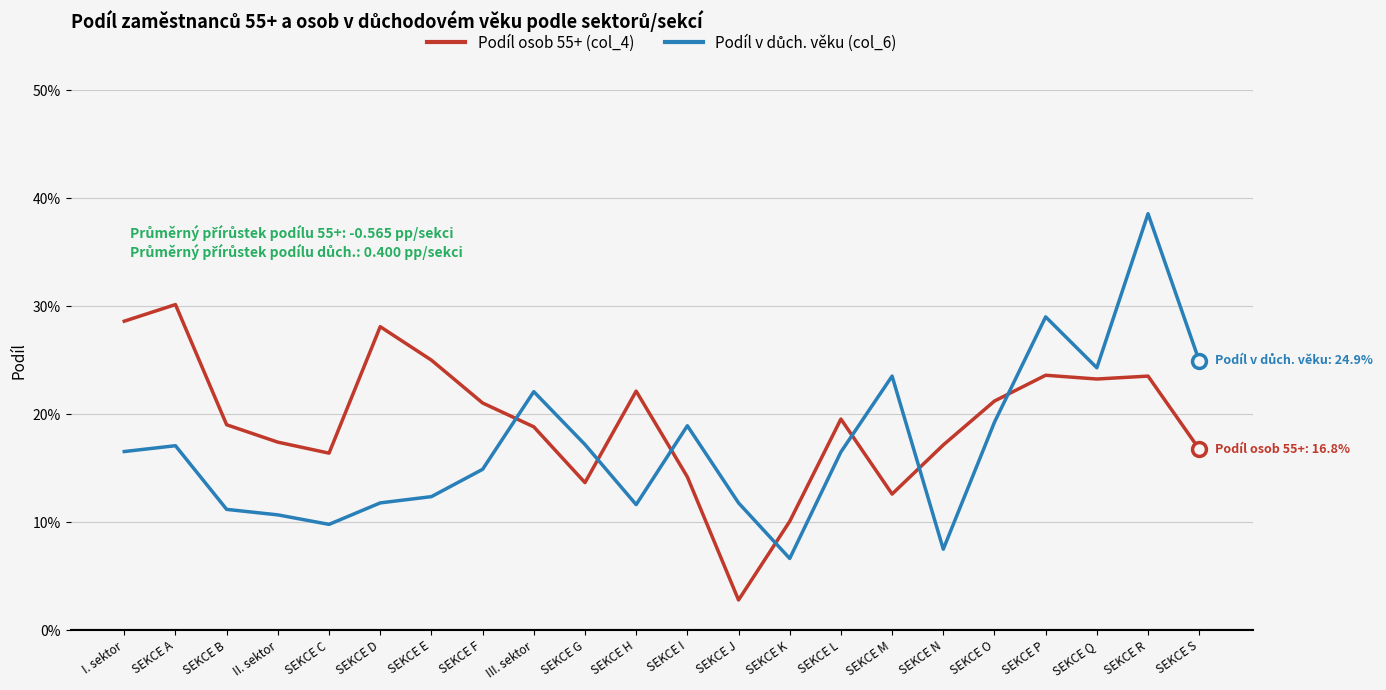

Rank the series by their maximum value, from highest to lowest.

Podíl v důch. věku (col_6), Podíl osob 55+ (col_4)